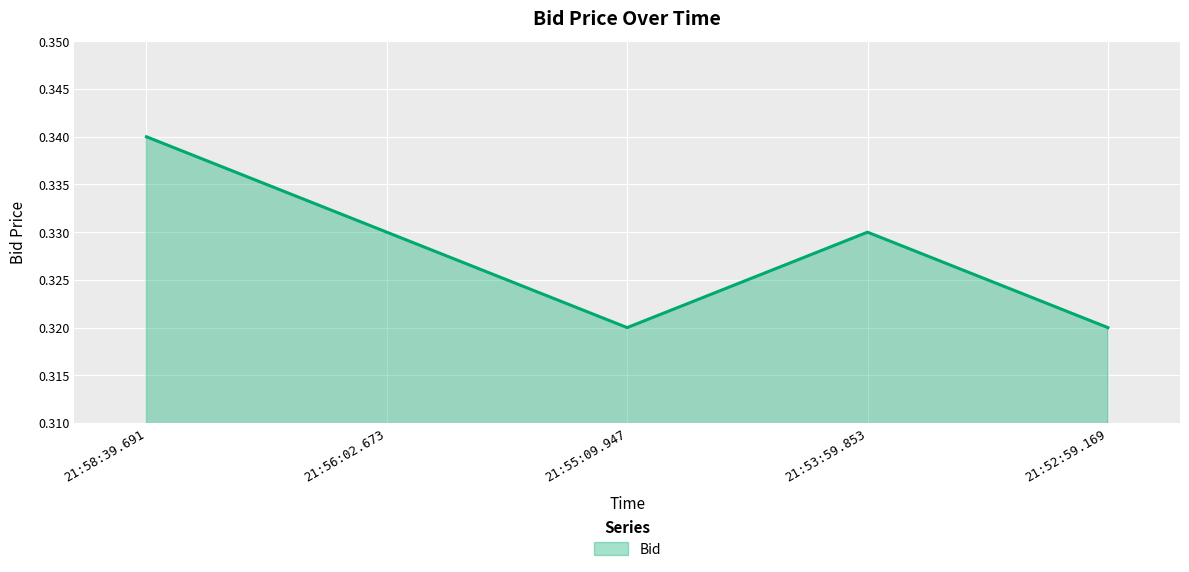

Which category has the highest value across all series?

21:58:39.691